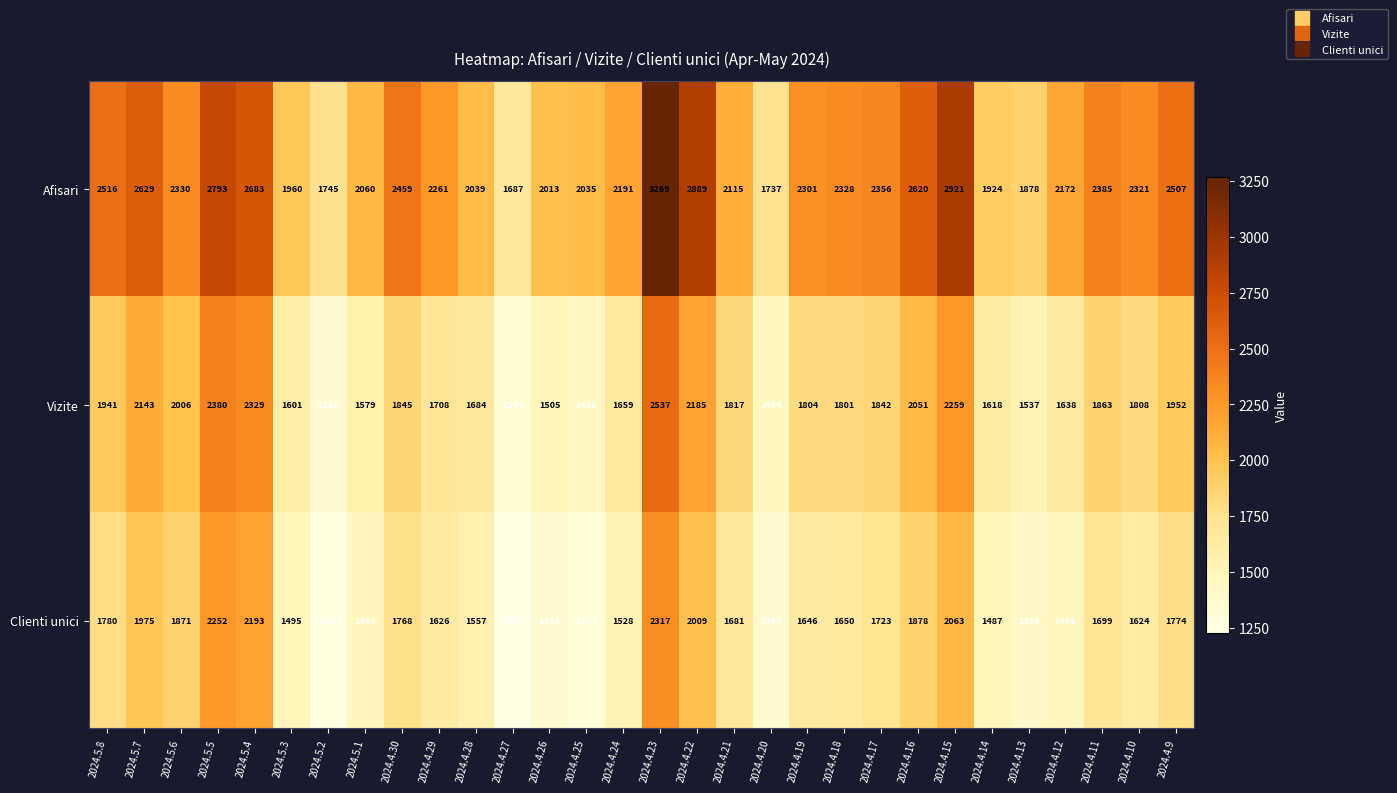

List the series in order of their peak value, highest first.

Afisari, Vizite, Clienti unici